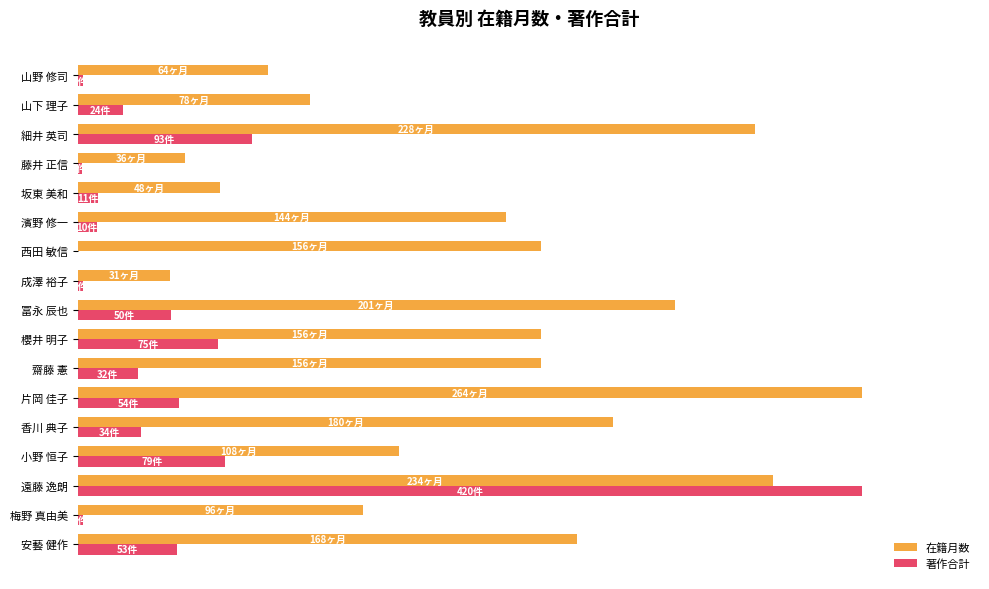

What are all the series names shown in the legend?

在籍月数, 著作合計